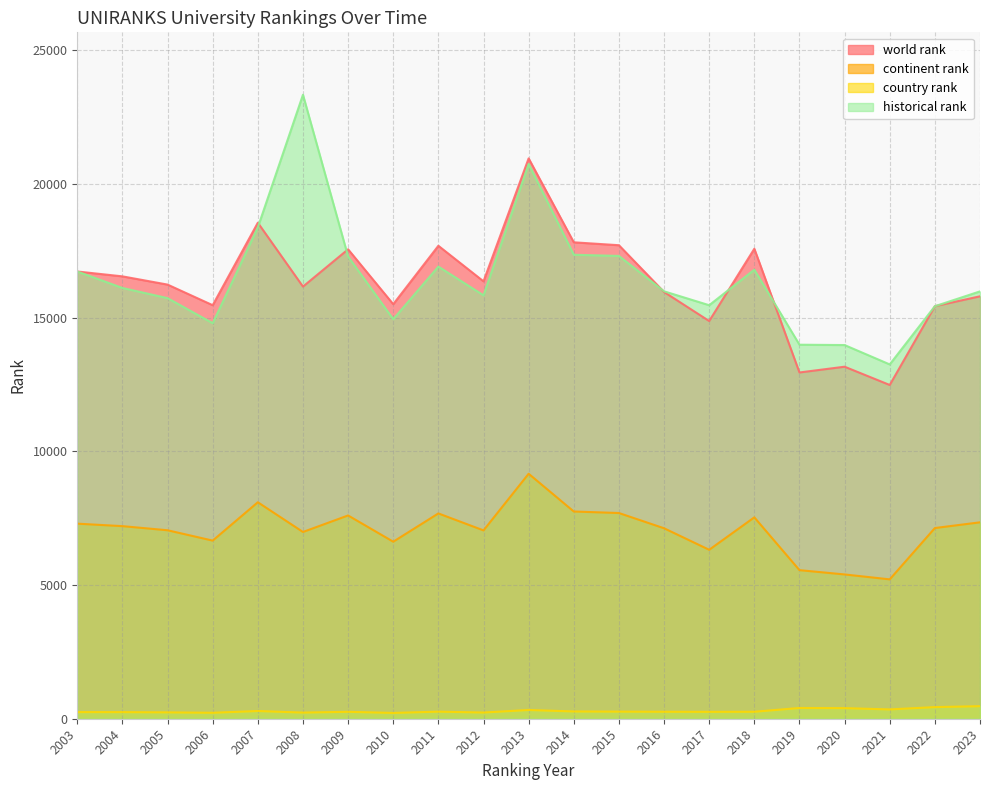

The continent rank series shows 6623.0 at 2010. True or false?

True